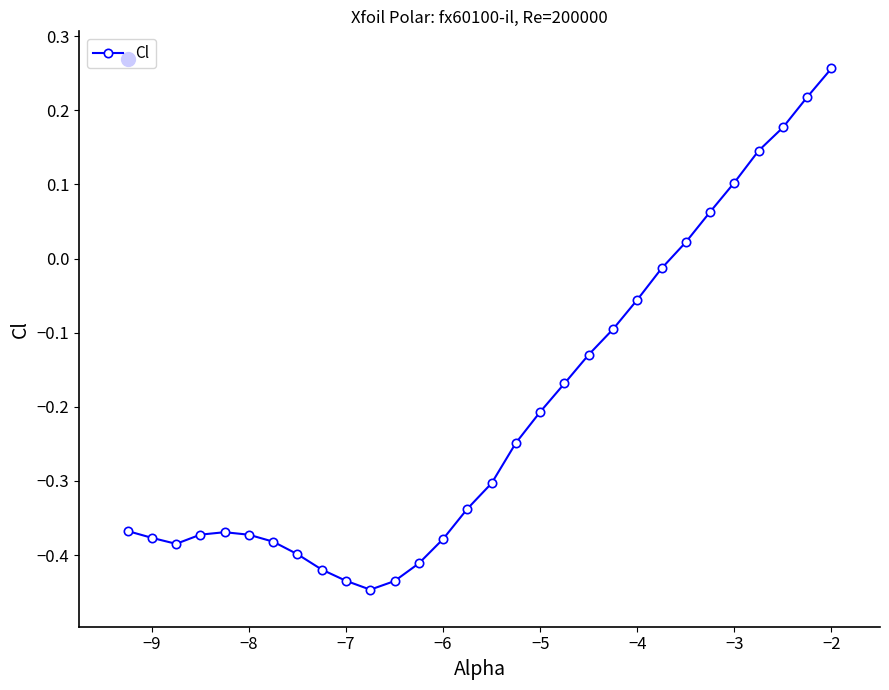

What is the sum of all values?

-6.1